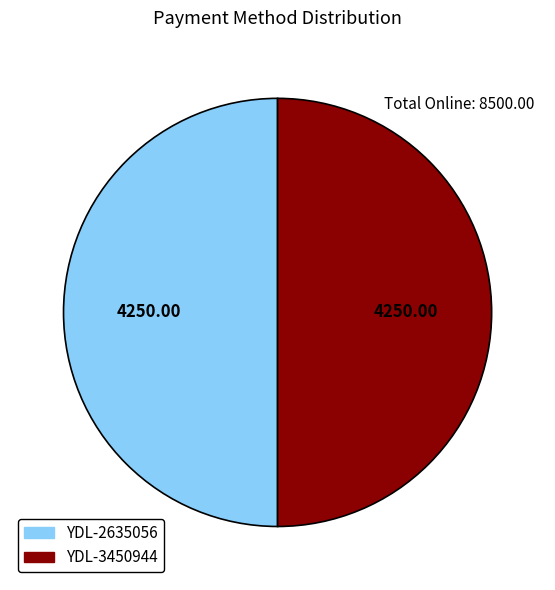

What is the ratio of the value at YDL-2635056 to the value at YDL-3450944?

1.0